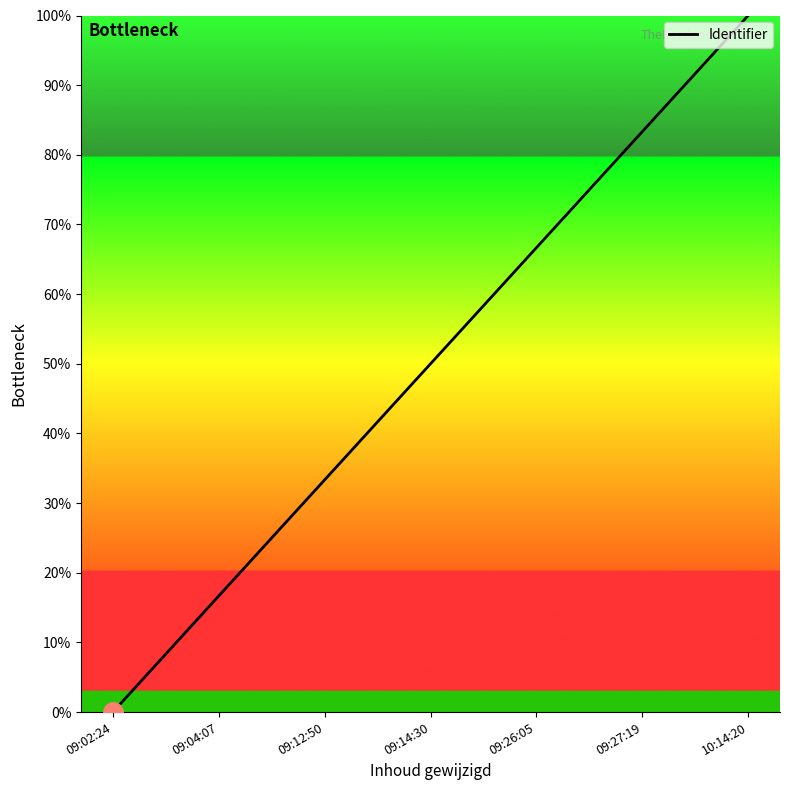

Reading left to right, transcribe all the data shown in this chart.

09:02:24=0.0	09:04:07=16.7	09:12:50=33.3	09:14:30=50.0	09:26:05=66.7	09:27:19=83.3	10:14:20=100.0